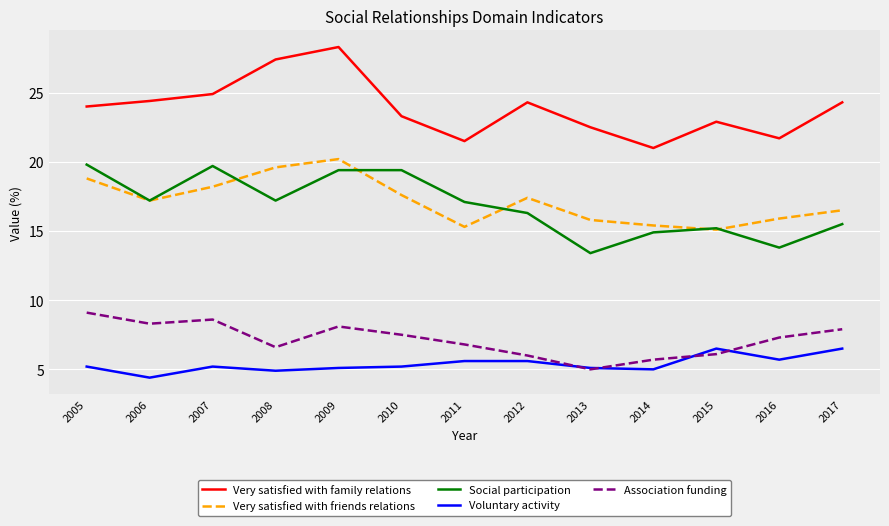

At how many categories does at least one series exceed 15?

13